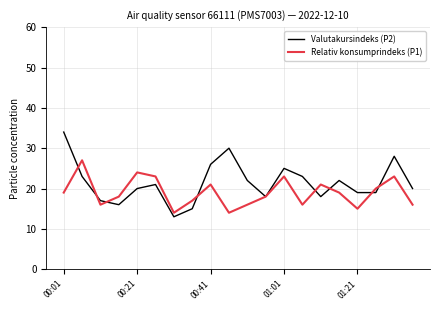

Which series has the widest spread of values?

Valutakursindeks (P2)